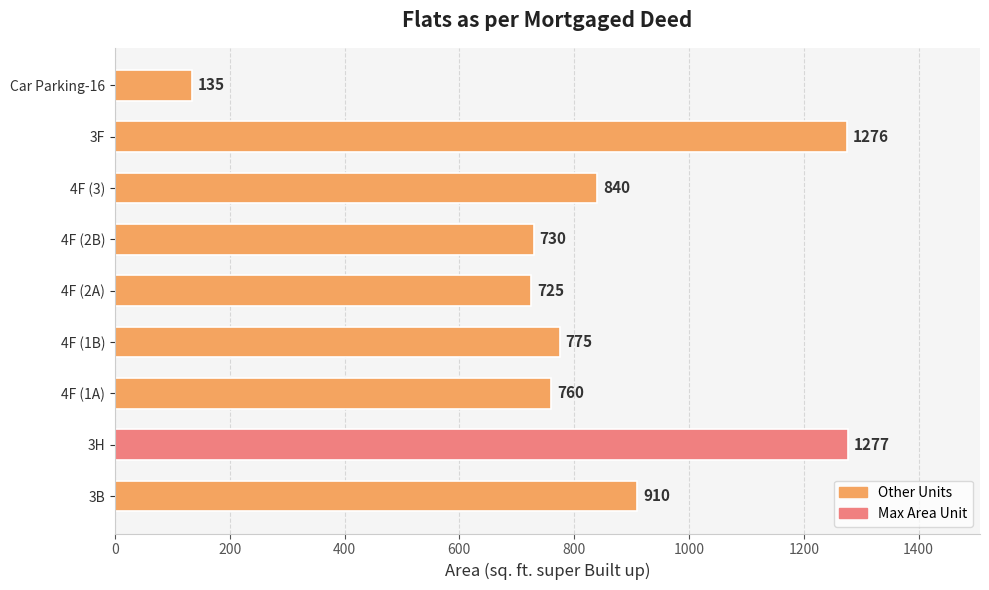

What is the average value?

825